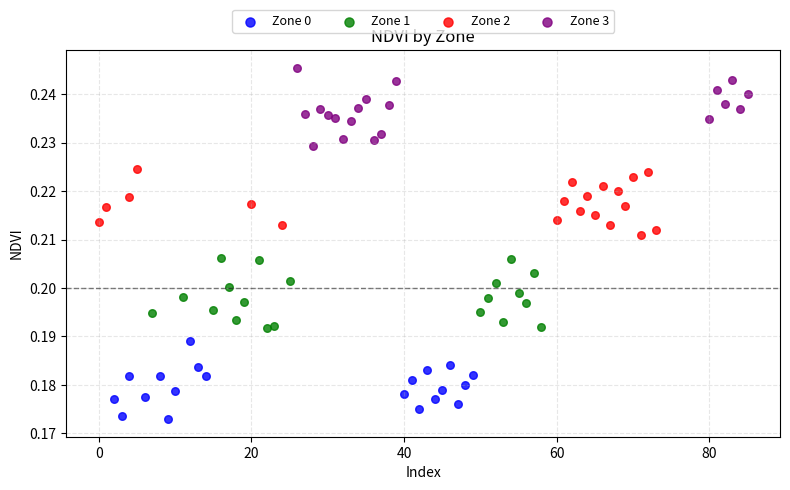

Which series reaches the minimum Y coordinate?

Zone 0